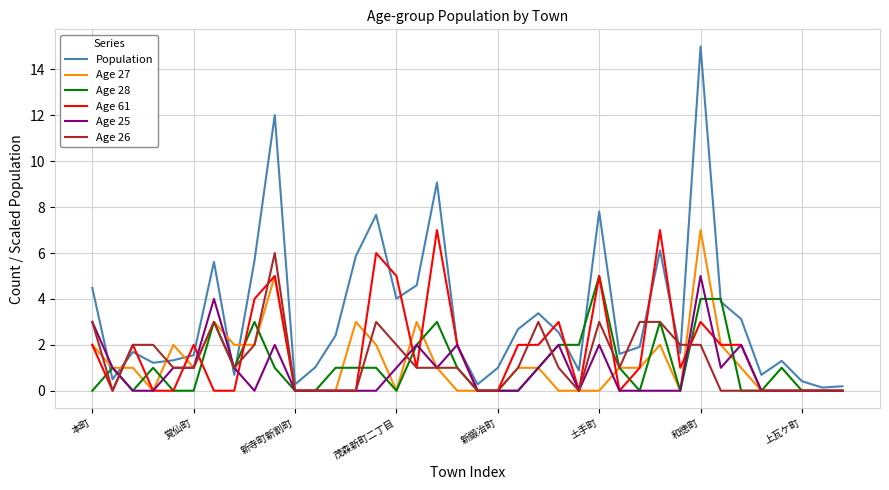

What is the greatest value displayed?

15.0